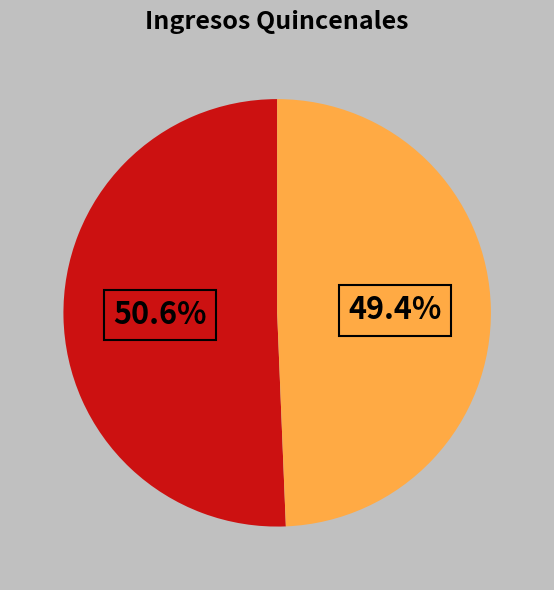

How many slices are in this pie chart?

2